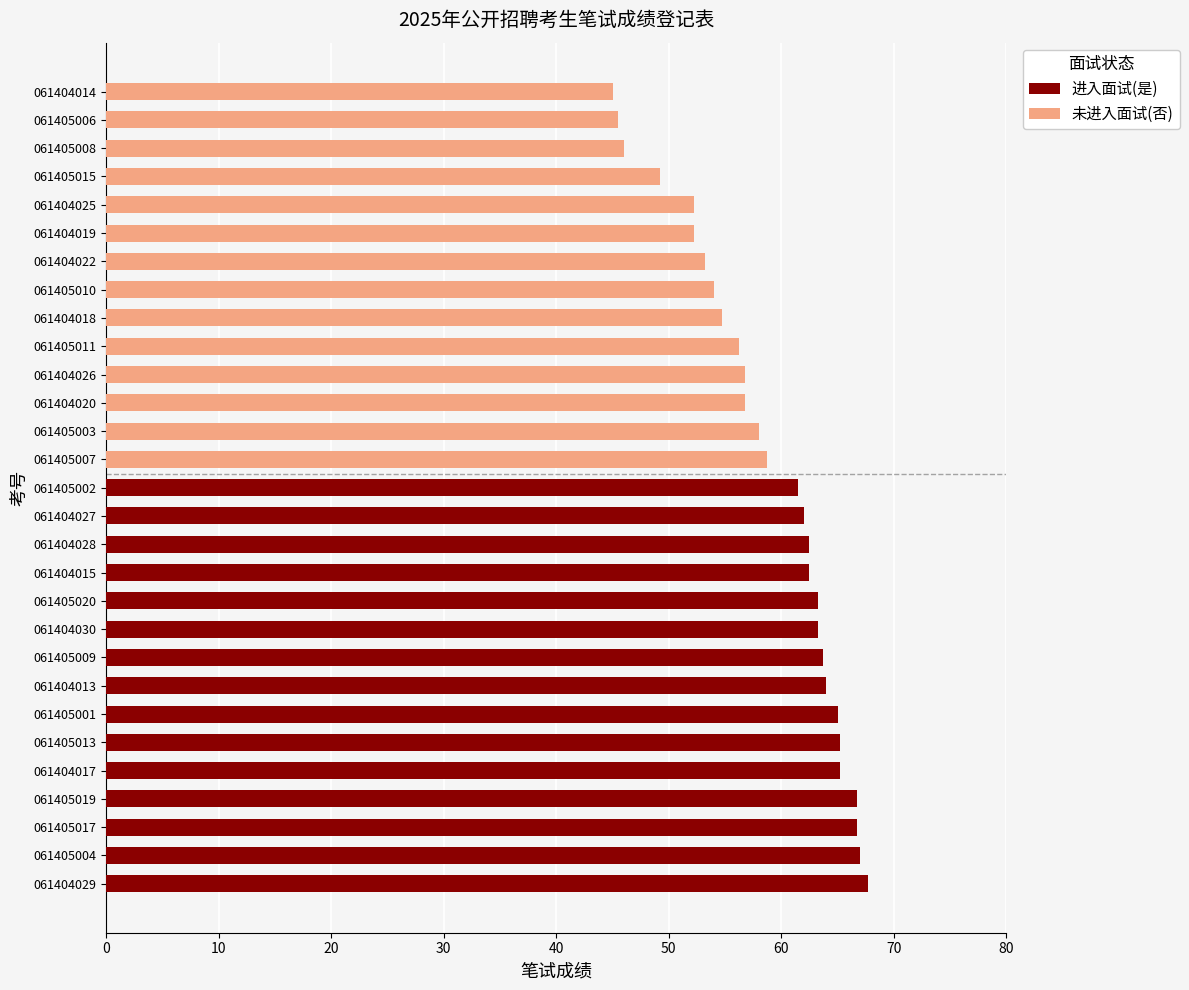

Between 061404025 and 061404030, which is larger?

061404030